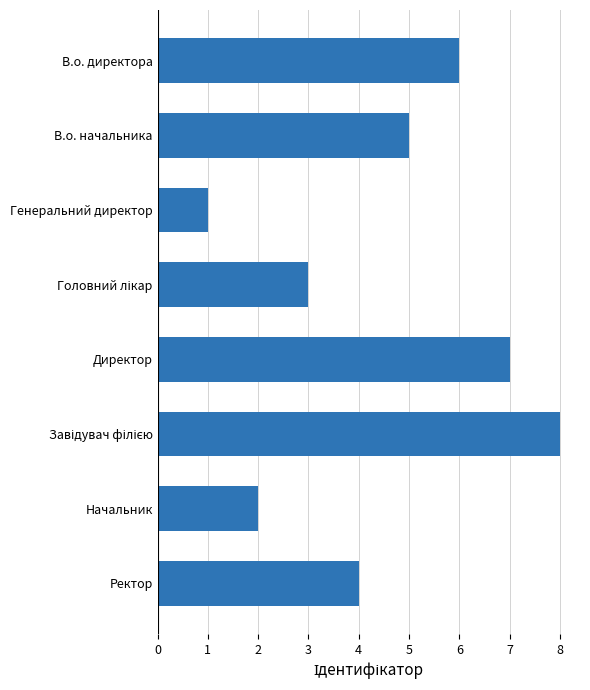

What value does the data have at Директор?

7